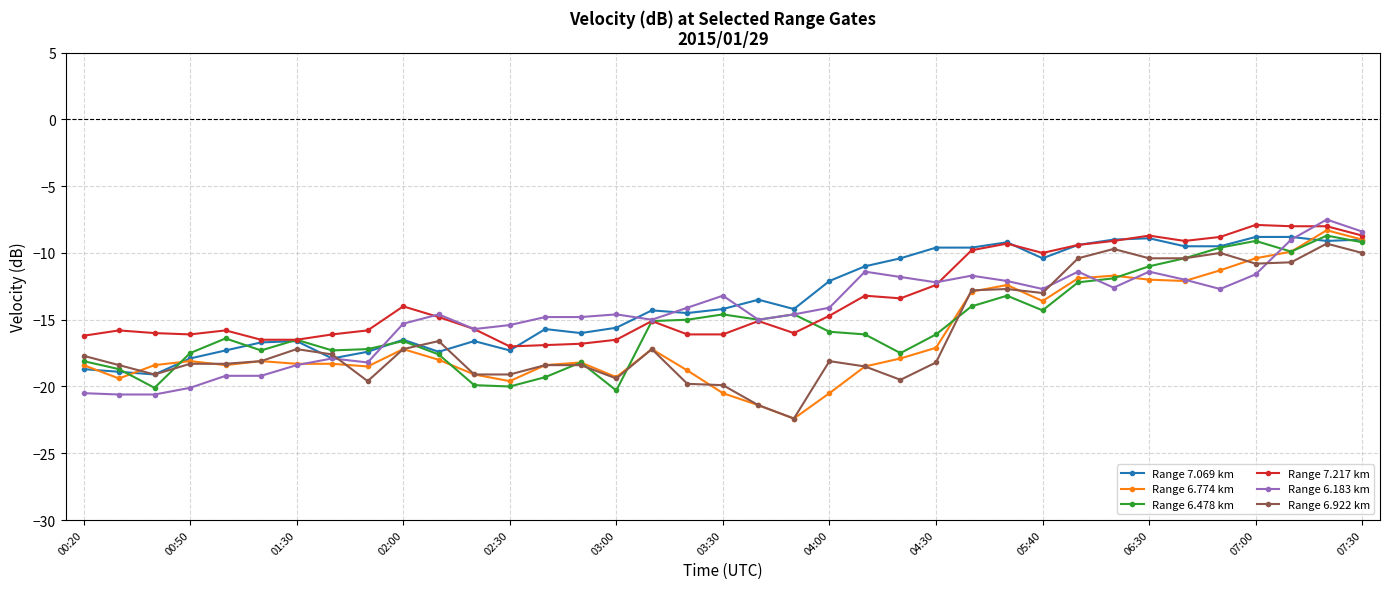

True or false: Range 7.217 km and Range 6.774 km cross at least once.

False